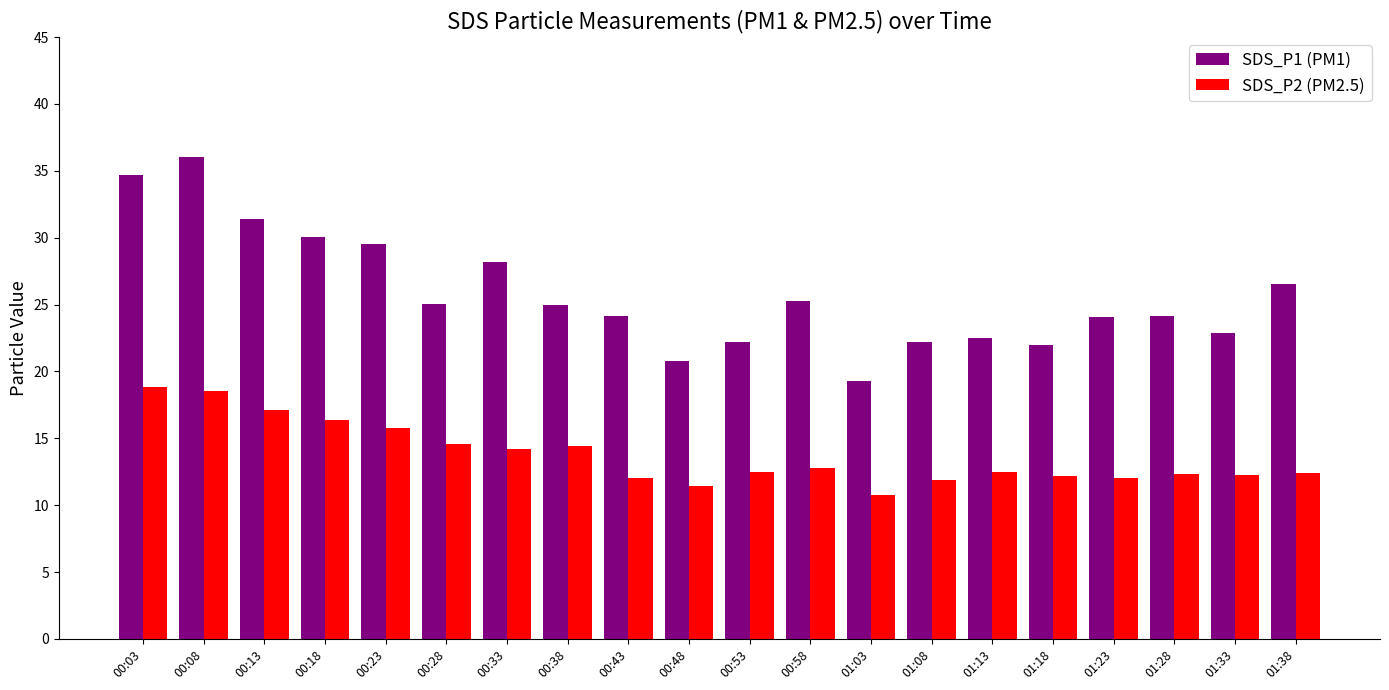

Where is SDS_P1 (PM1) nearest to the value 27?

01:38